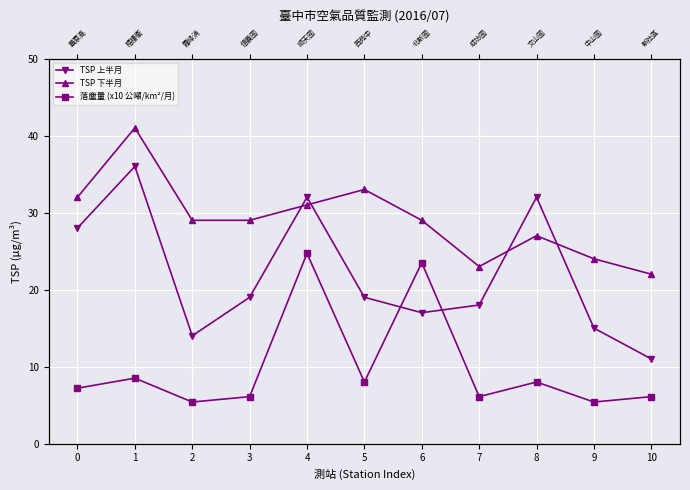

At which label is 落塵量 (x10 公噸/km²/月) closest to 15?

1